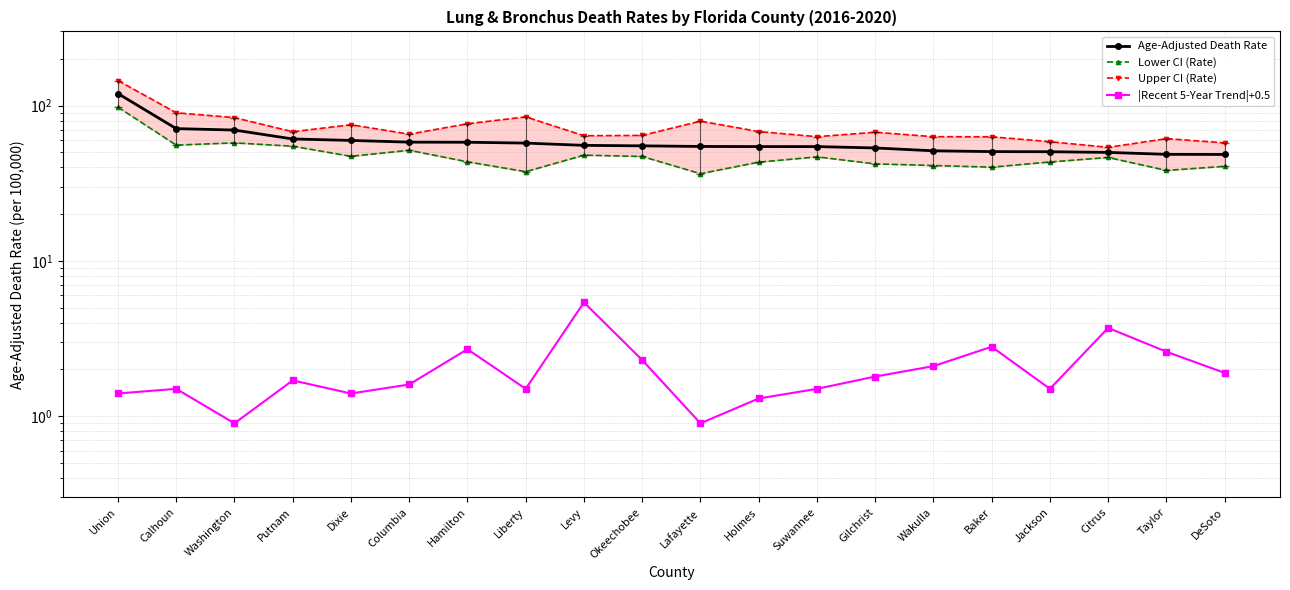

What is the average value of the Age-Adjusted Death Rate series?

59.0